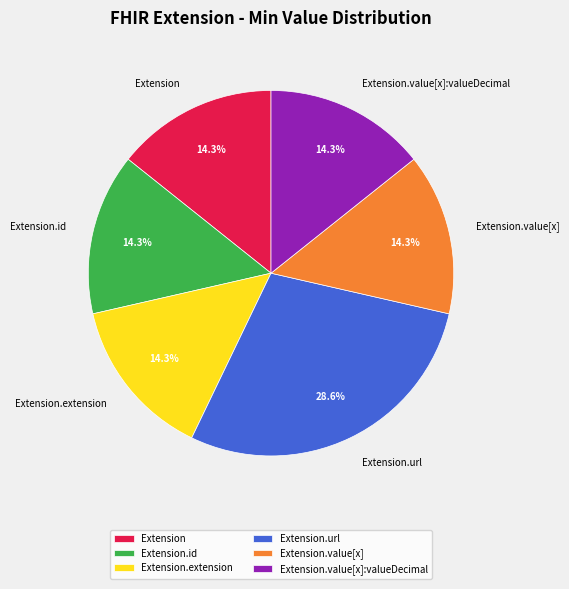

To the nearest percent, what is the combined percentage of Extension.value[x] and Extension.url?

43%